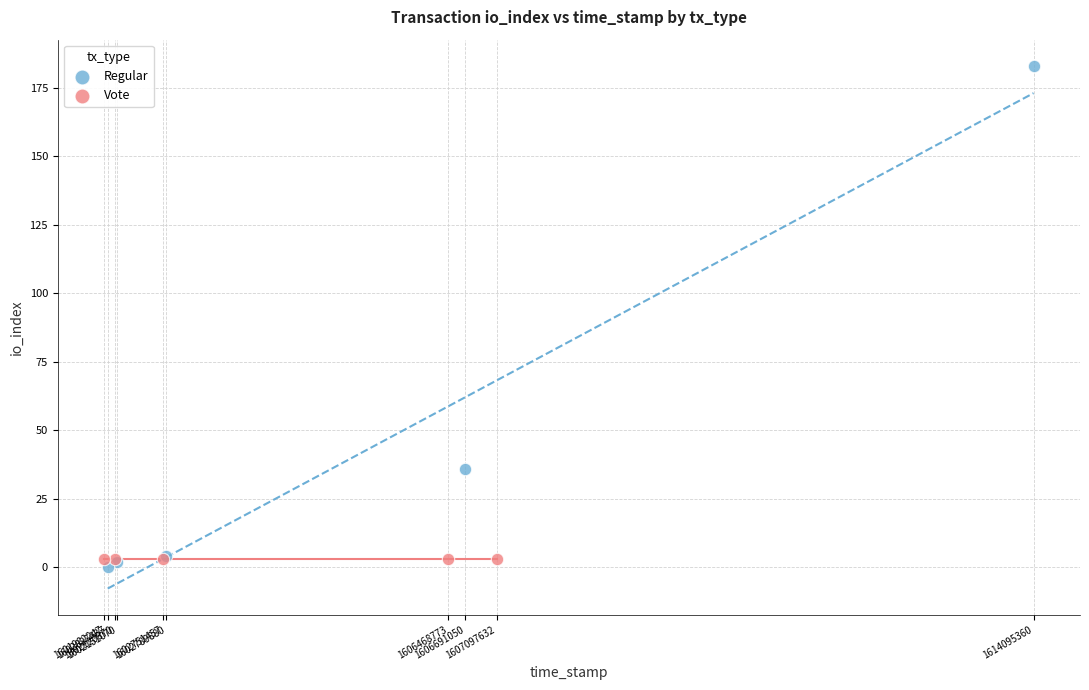

What are all the series names shown in the legend?

Regular, Vote